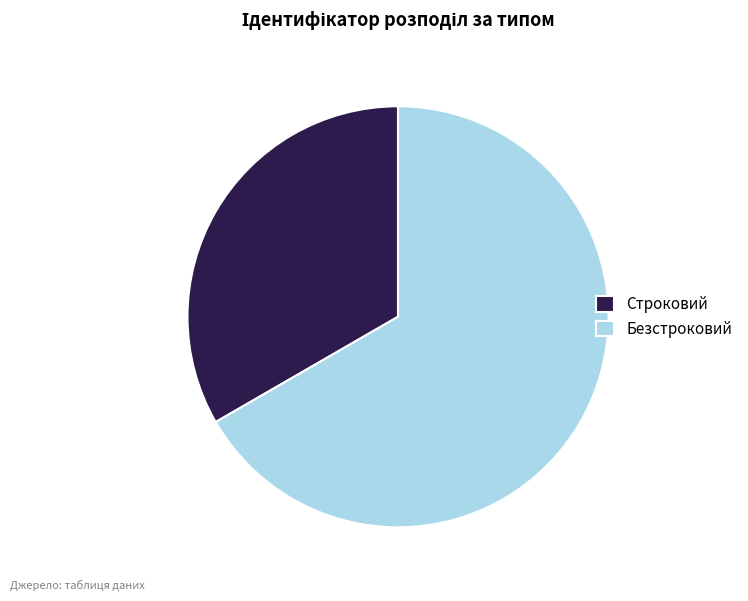

Is it true that Безстроковий is 81% of the pie?

False